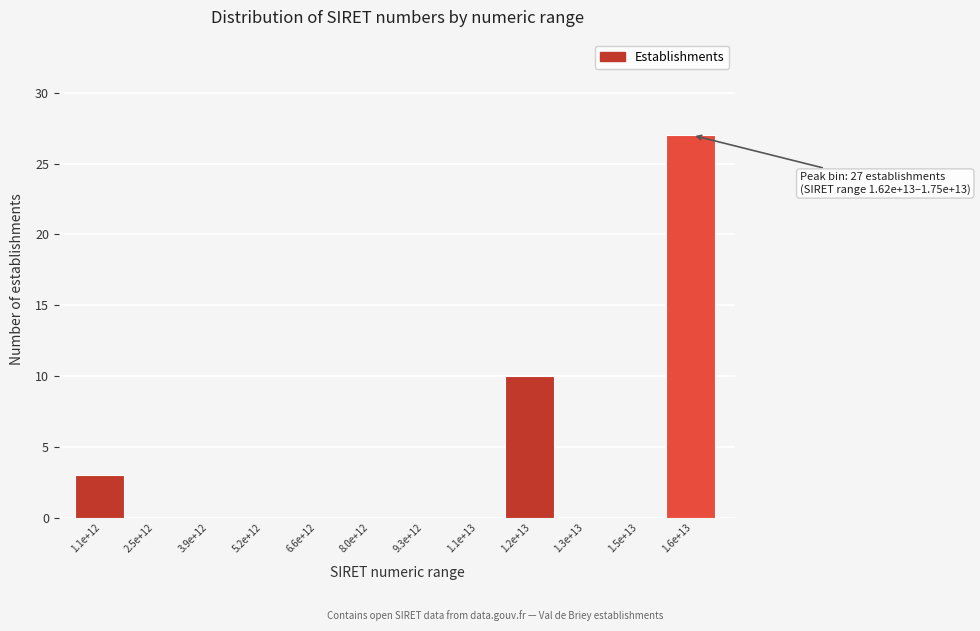

Reading left to right, transcribe all the data shown in this chart.

1.1e+12=3	2.5e+12=0	3.9e+12=0	5.2e+12=0	6.6e+12=0	8.0e+12=0	9.3e+12=0	1.1e+13=0	1.2e+13=10	1.3e+13=0	1.5e+13=0	1.6e+13=27